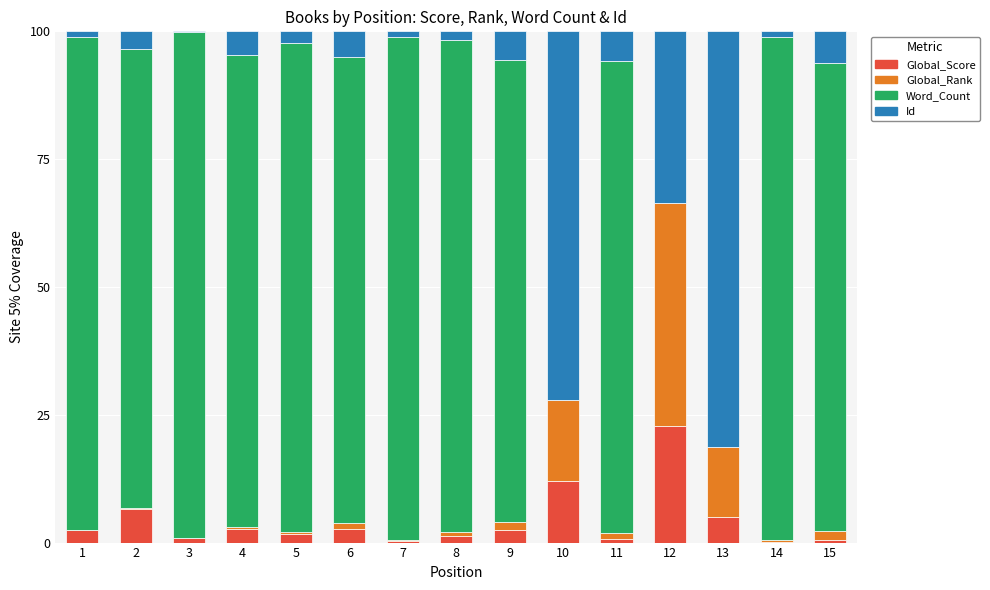

Is it true that Global_Score equals 0.7 at 11?

True